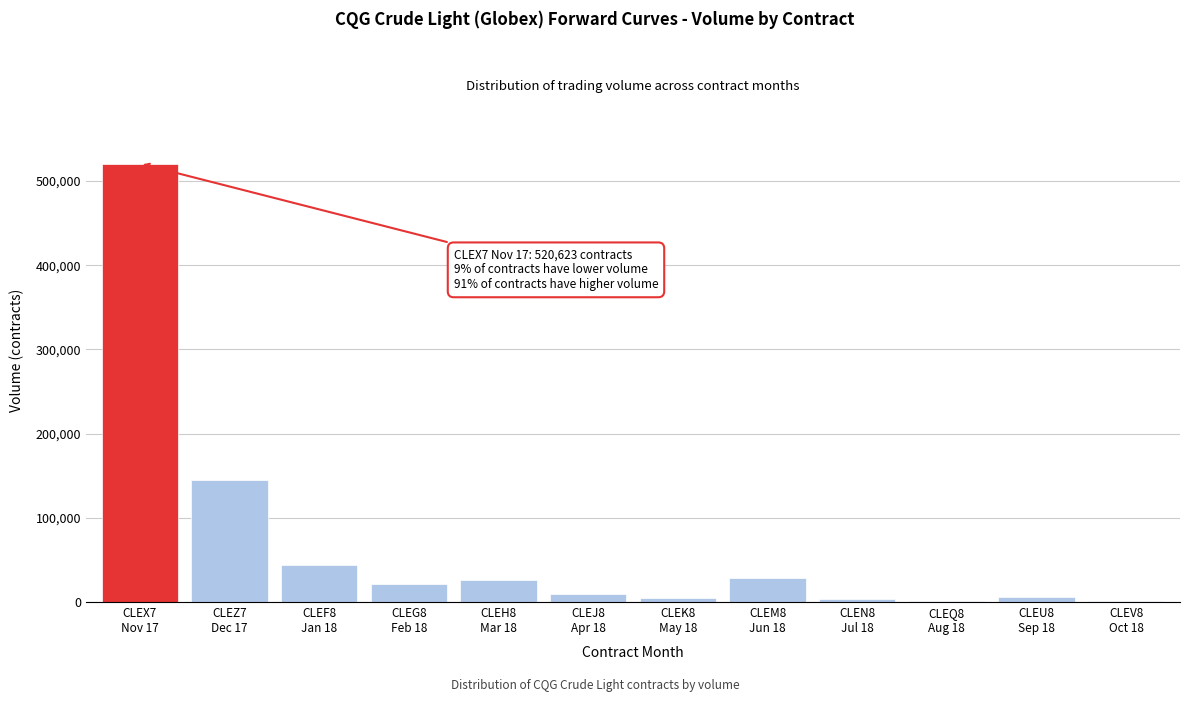

What is the sum of all values?

810749